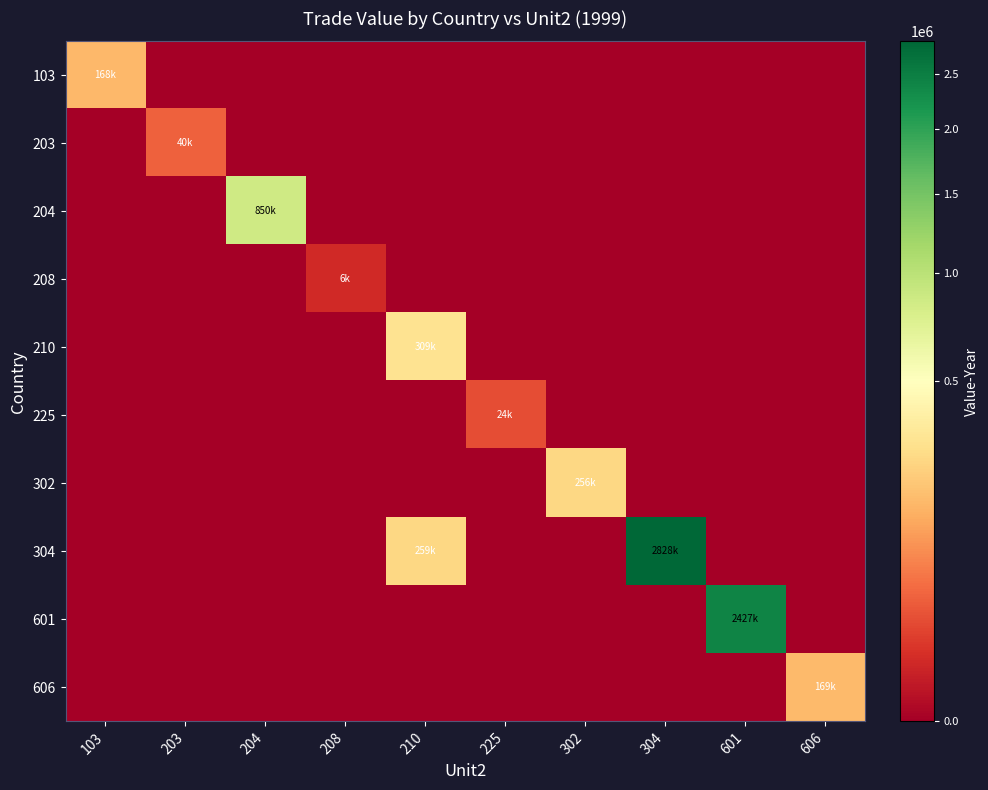

Reading left to right, extract all data points from this chart.

103: 103=168720	203=0	204=0	208=0	210=0	225=0	302=0	304=0	601=0	606=0
203: 103=0	203=40144	204=0	208=0	210=0	225=0	302=0	304=0	601=0	606=0
204: 103=0	203=0	204=850100	208=0	210=0	225=0	302=0	304=0	601=0	606=0
208: 103=0	203=0	204=0	208=6369	210=0	225=0	302=0	304=0	601=0	606=0
210: 103=0	203=0	204=0	208=0	210=309548	225=0	302=0	304=0	601=0	606=0
225: 103=0	203=0	204=0	208=0	210=0	225=24921	302=0	304=0	601=0	606=0
302: 103=0	203=0	204=0	208=0	210=0	225=0	302=256806	304=0	601=0	606=0
304: 103=0	203=0	204=0	208=0	210=259270	225=0	302=0	304=2828214	601=0	606=0
601: 103=0	203=0	204=0	208=0	210=0	225=0	302=0	304=0	601=2427496	606=0
606: 103=0	203=0	204=0	208=0	210=0	225=0	302=0	304=0	601=0	606=169672